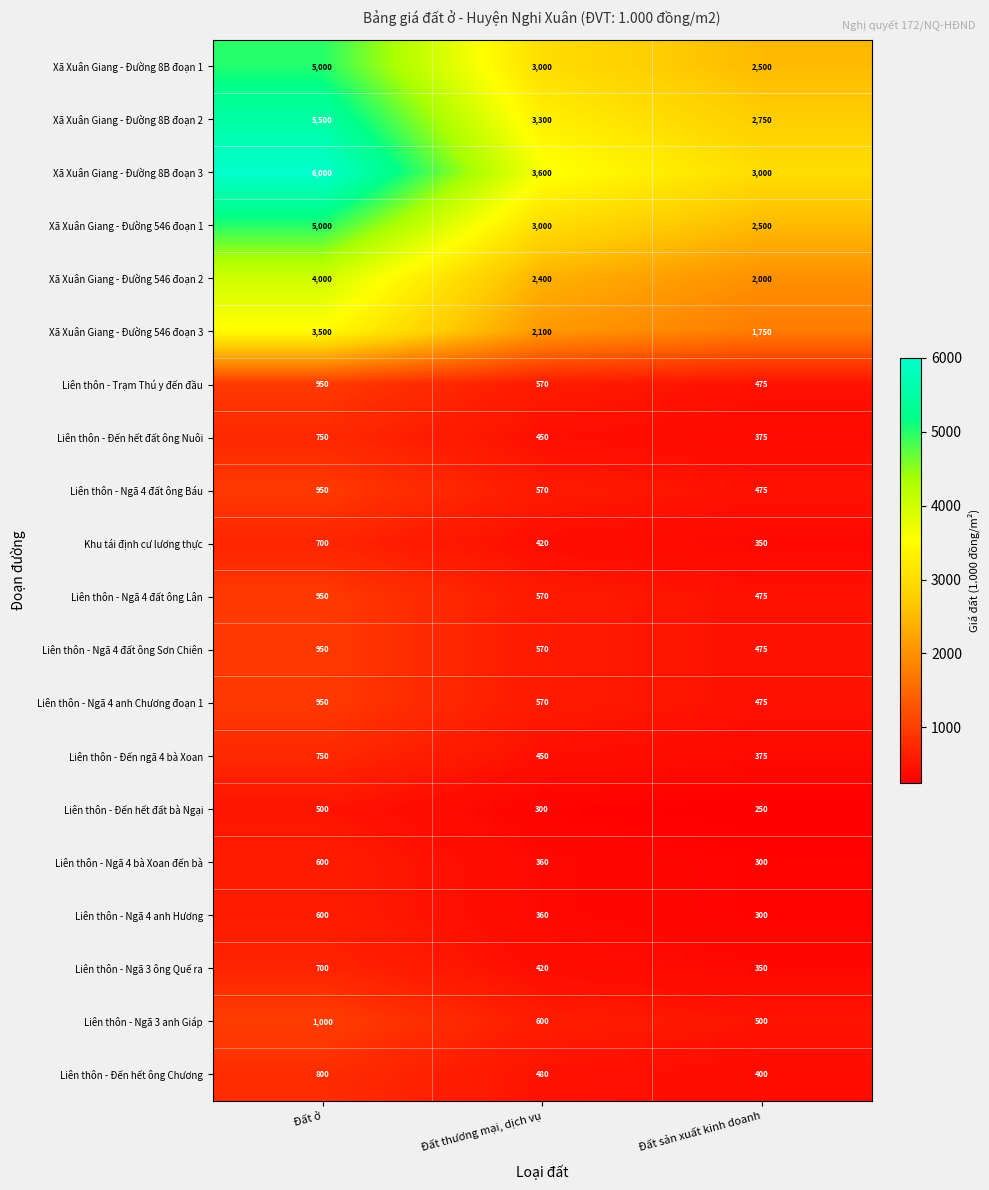

Between Đất thương mại, dịch vụ and Đất sản xuất kinh doanh, which series saw the biggest shift?

Xã Xuân Giang - Đường 8B đoạn 3